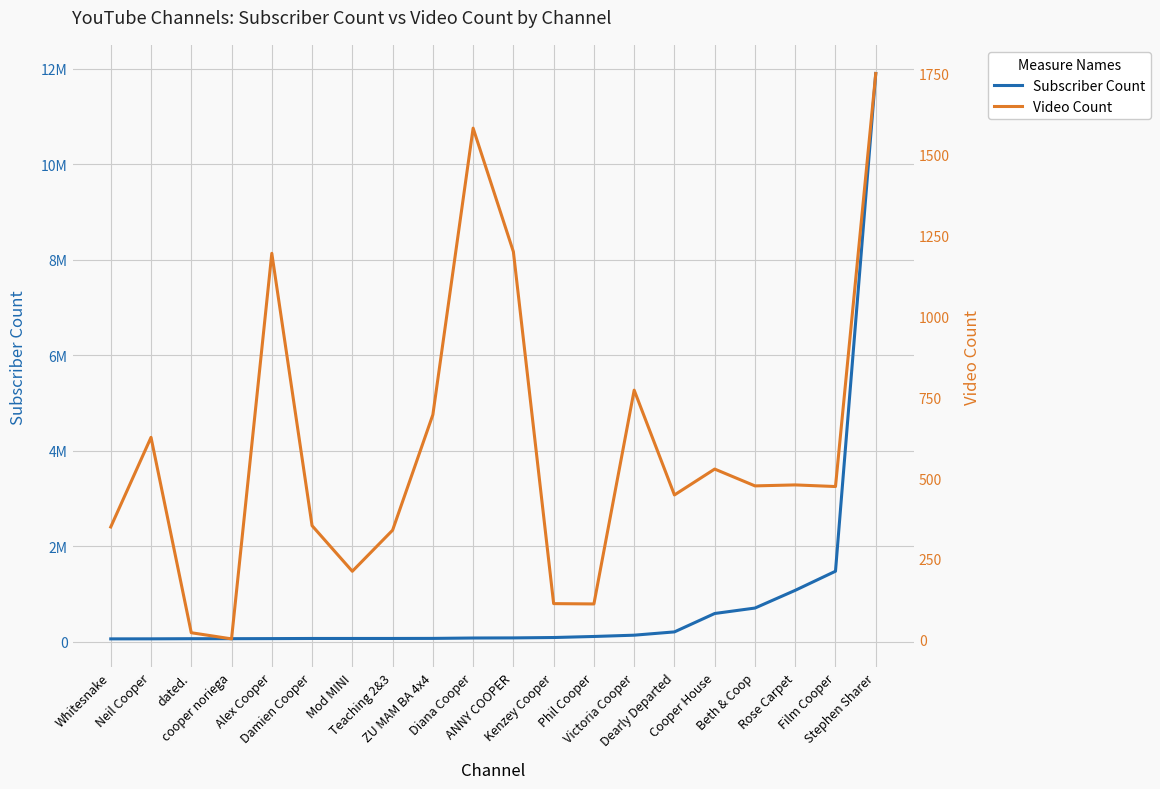

Which series has the widest spread of values?

Subscriber Count